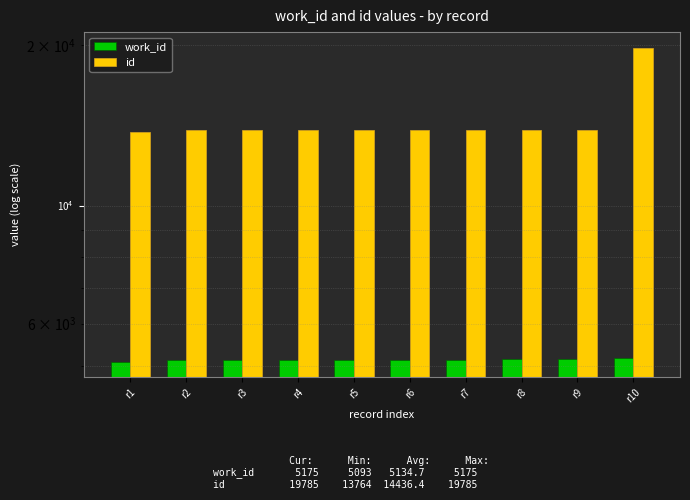

Does the chart contain stacked bars?

No